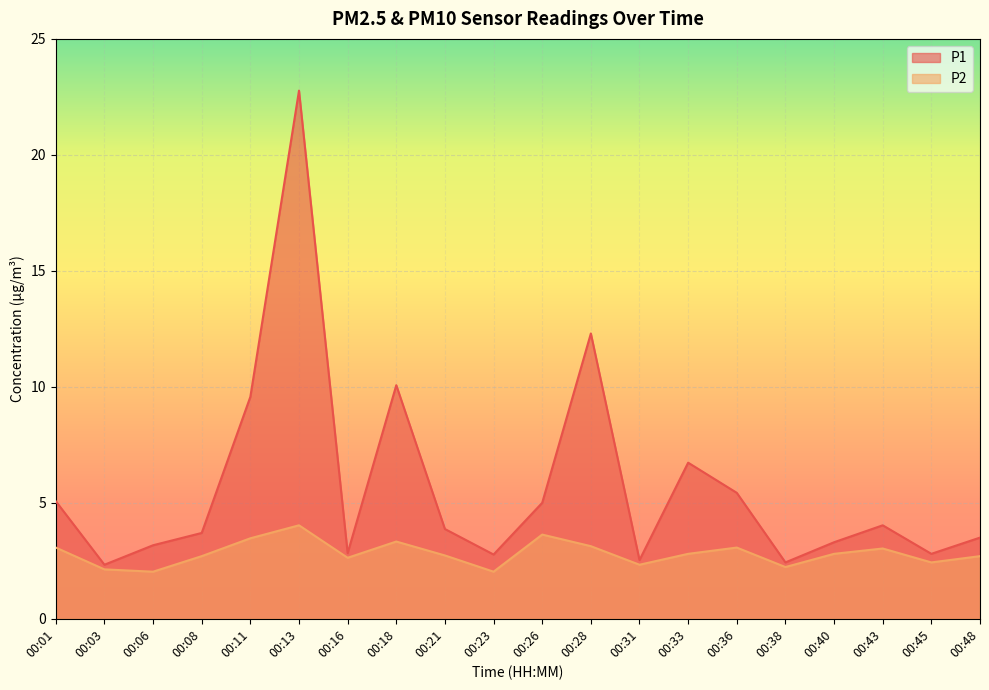

What is the value of the P1 point at the 15th from the left?

5.4